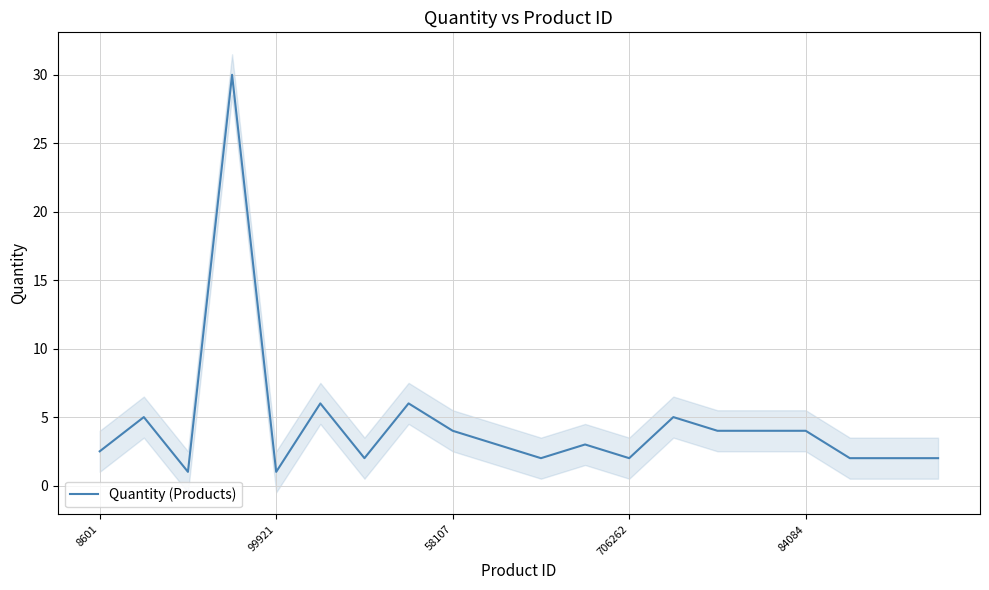

Is it true that the value at 8601 is 1.6?

False